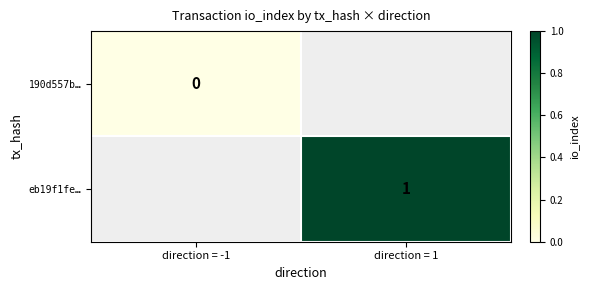

List the labels in order of eb19f1fe… value, largest first.

direction = -1, direction = 1